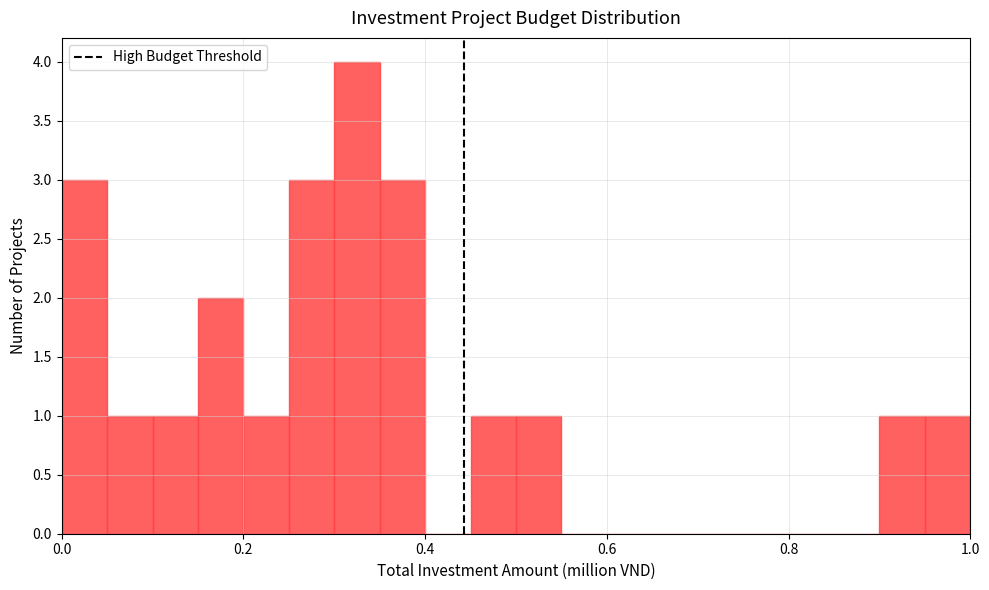

Read against the x-axis, roughly where is the centre of the tallest bar?

0.32